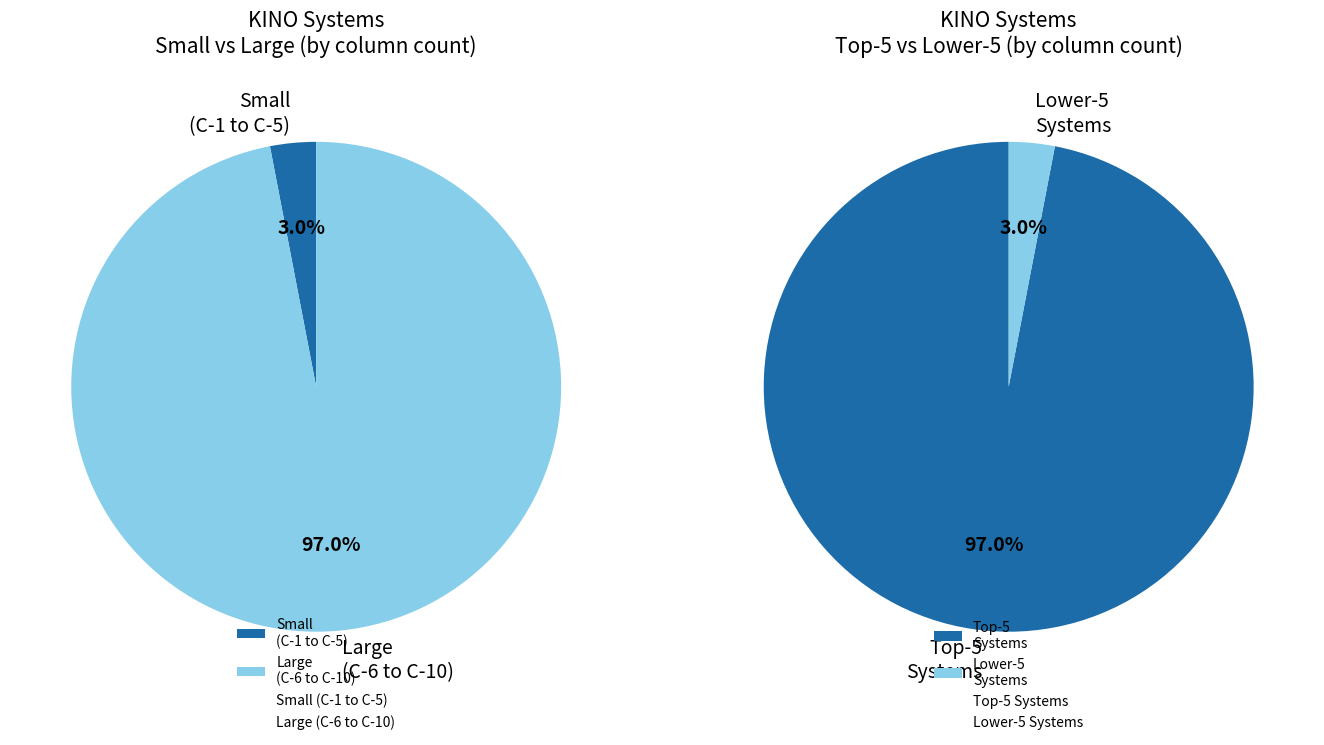

Between C-7 and C-4, which is larger?

C-7